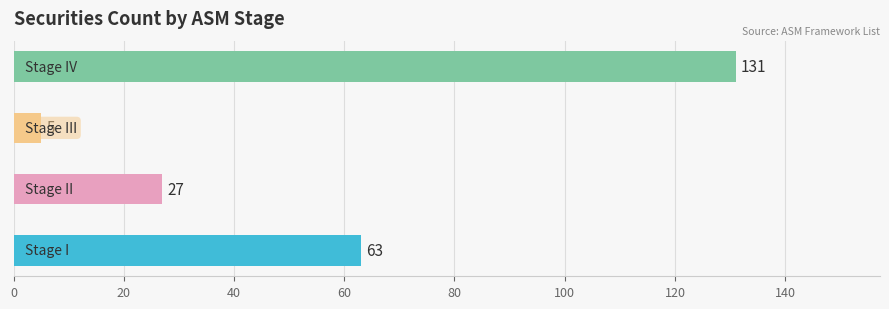

Where is the data nearest to the value 68?

I